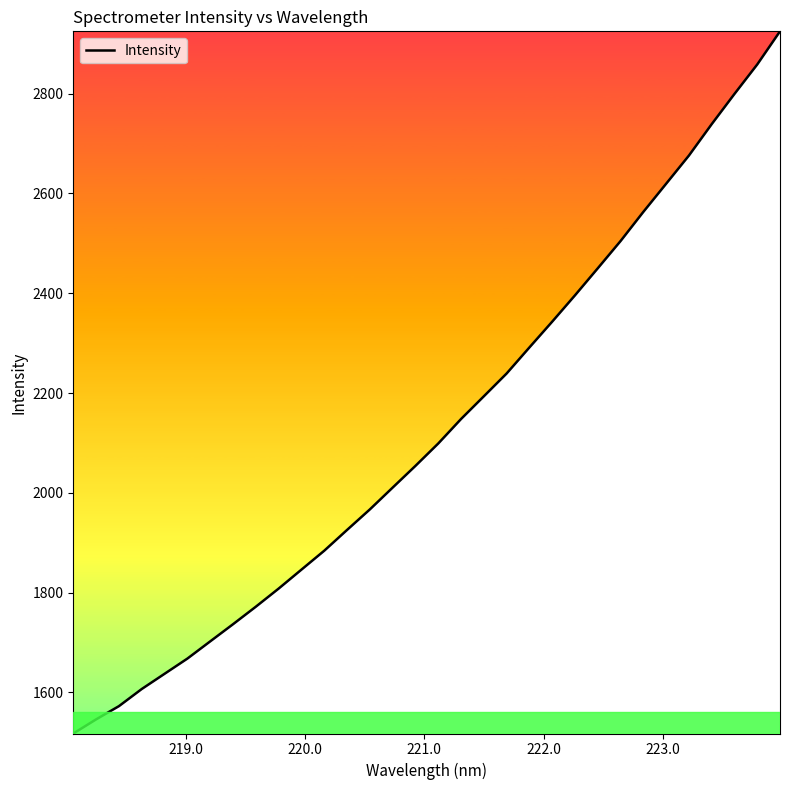

What is the difference between the maximum and minimum values?

1407.2